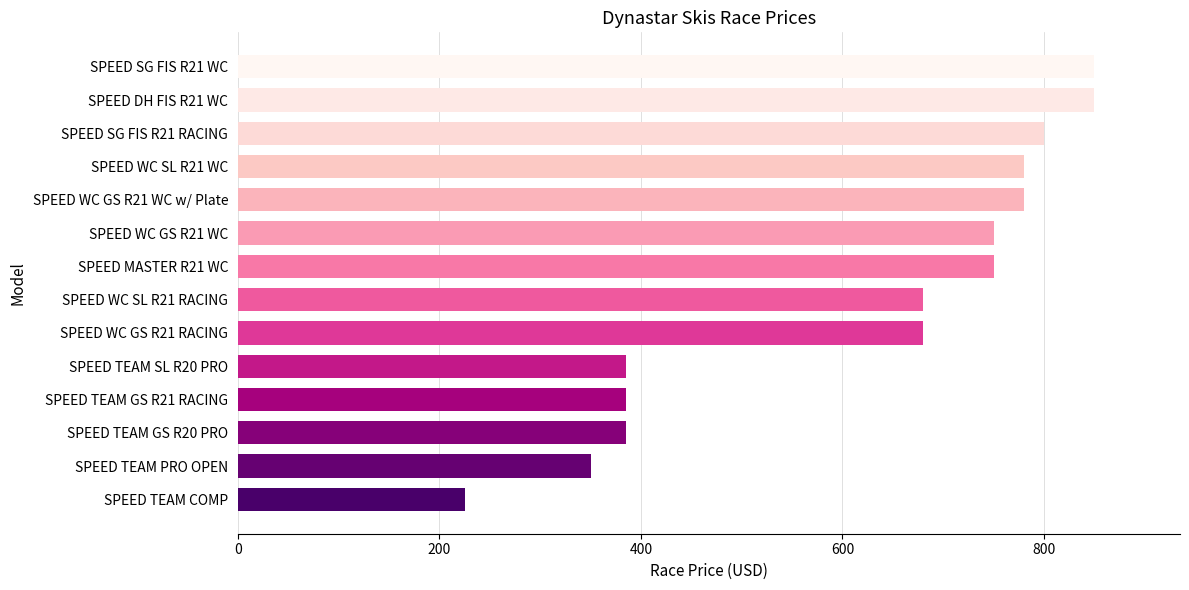

Which has a higher value, SPEED DH FIS R21 WC or SPEED MASTER R21 WC?

SPEED DH FIS R21 WC